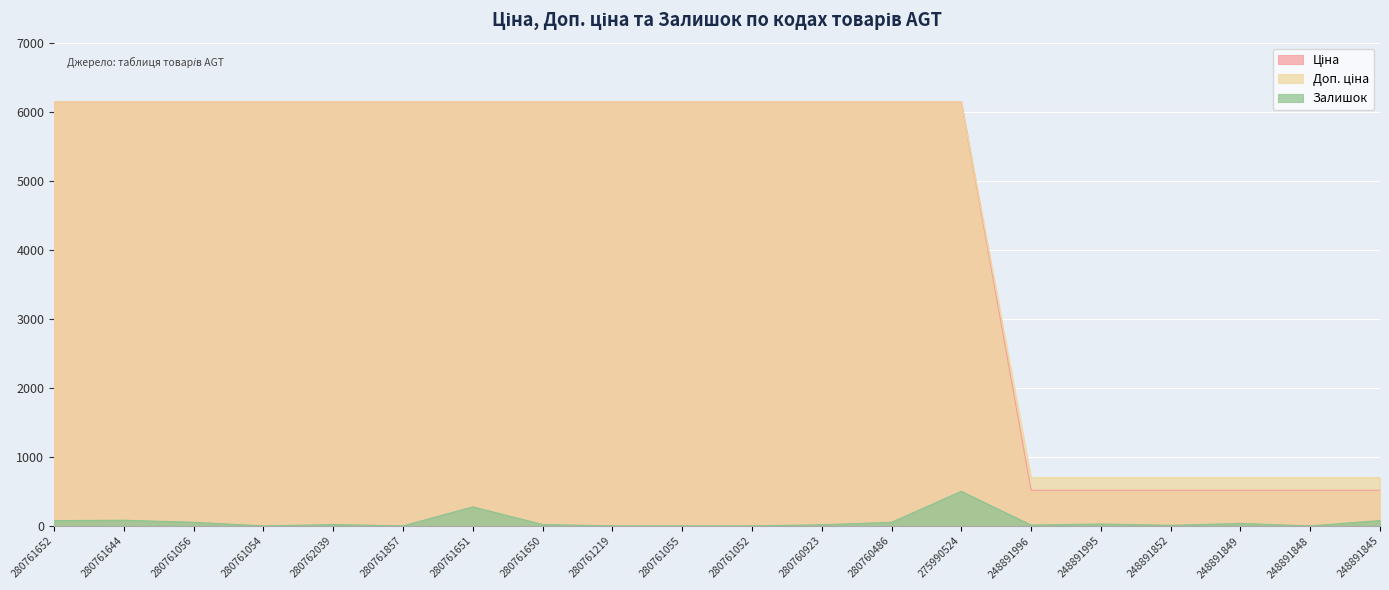

Reading left to right, list all the values displayed in this chart.

Ціна: 6143.2	6143.2	6143.2	6143.2	6143.2	6143.2	6143.2	6143.2	6143.2	6143.2	6143.2	6143.2	6143.2	6143.2	515.8	515.8	515.8	515.8	515.8	515.8
Доп. ціна: 6143.2	6143.2	6143.2	6143.2	6143.2	6143.2	6143.2	6143.2	6143.2	6143.2	6143.2	6143.2	6143.2	6143.2	699.0	699.0	699.0	699.0	699.0	699.0
Залишок: 77.0	82.0	53.0	0.0	20.0	0.0	276.0	21.0	0.0	0.0	0.0	17.0	52.0	501.0	12.0	28.0	9.0	36.0	0.0	78.0